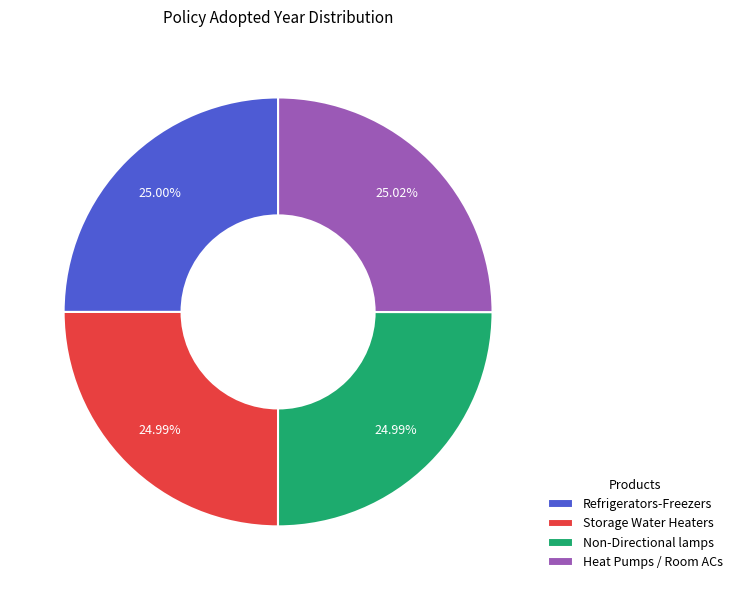

Does Storage Water Heaters account for over 50% of the chart?

No